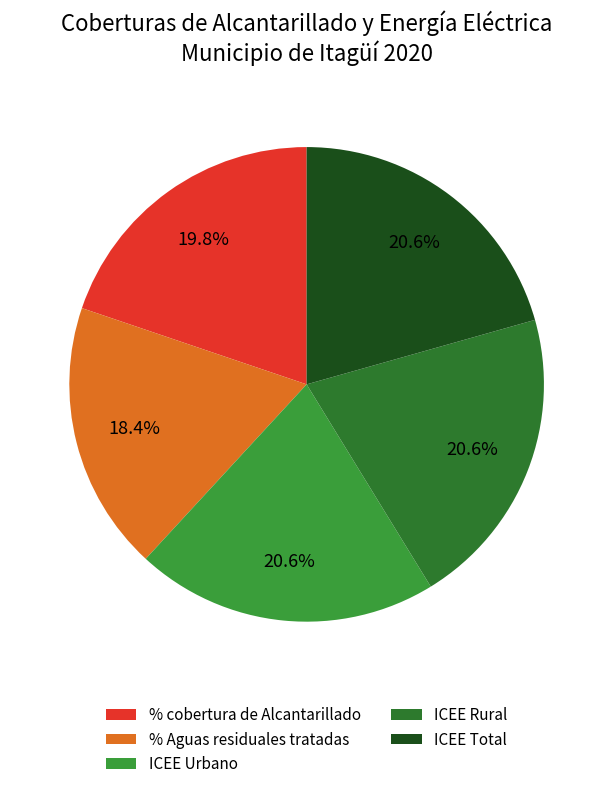

What percentage is the % cobertura de Alcantarillado slice, to the nearest percent?

20%